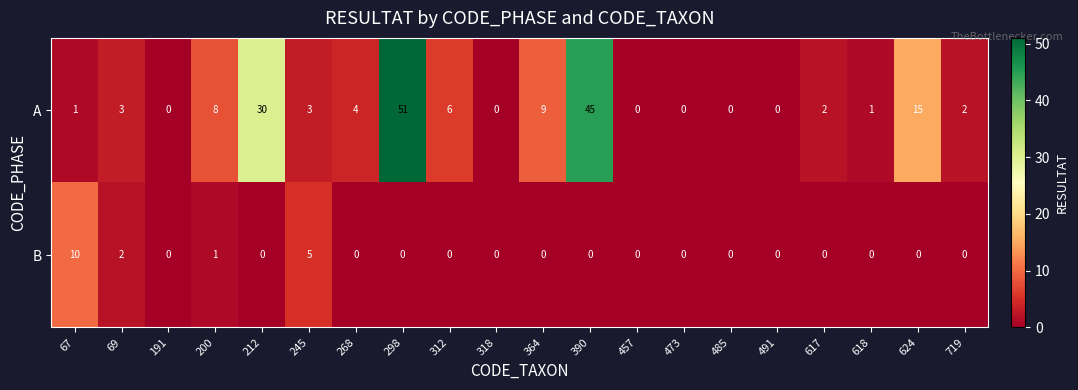

How many data points does each series have?

20